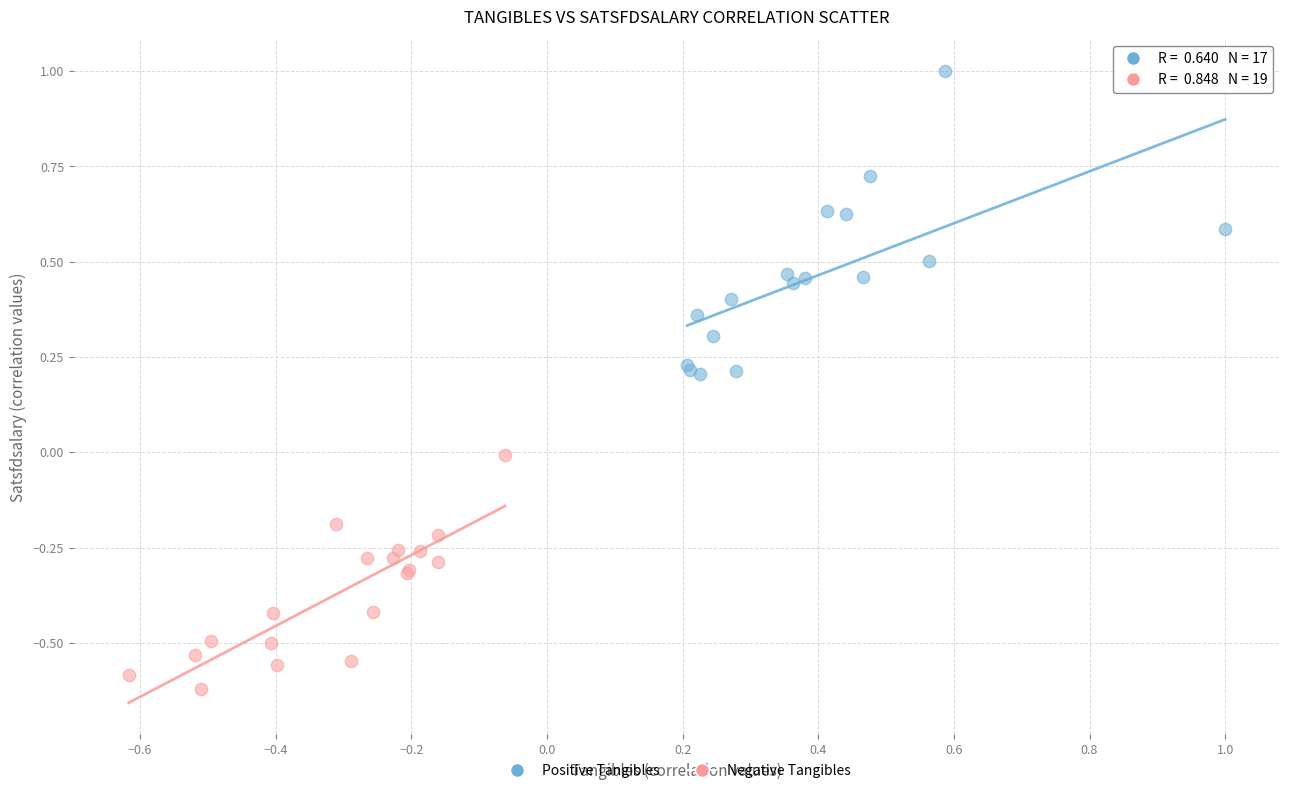

Which series has the largest Y range (max minus min)?

Positive Tangibles